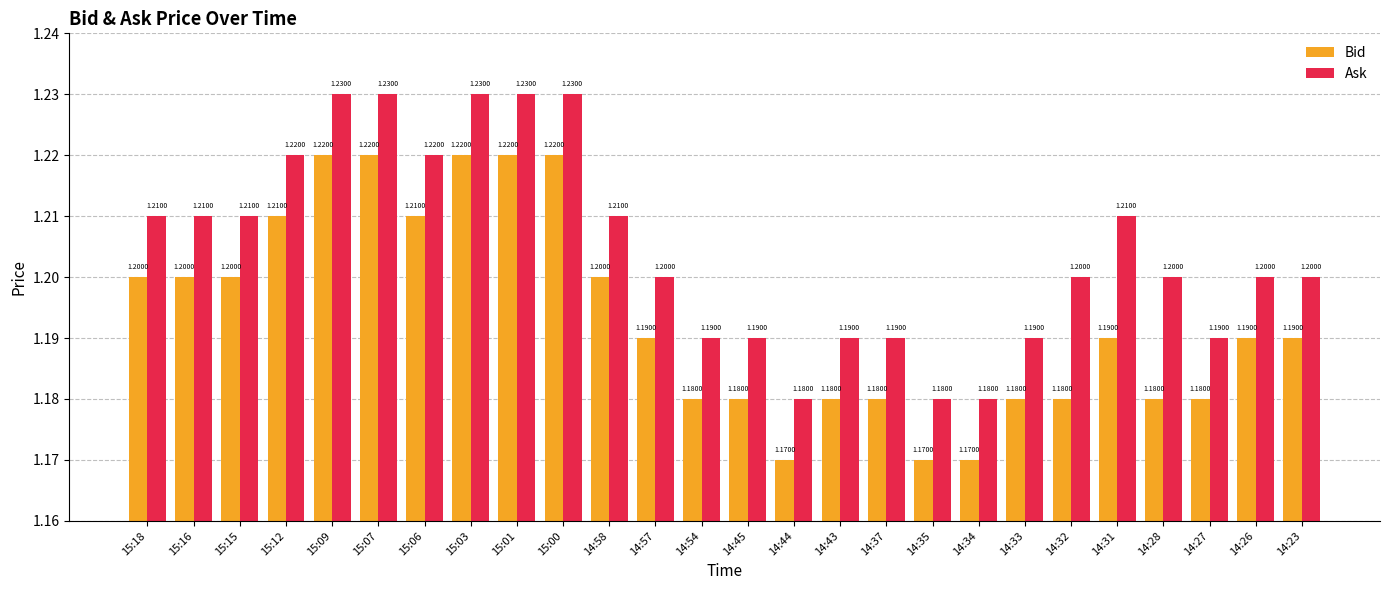

What is the total value across all series at 14:27?

2.4